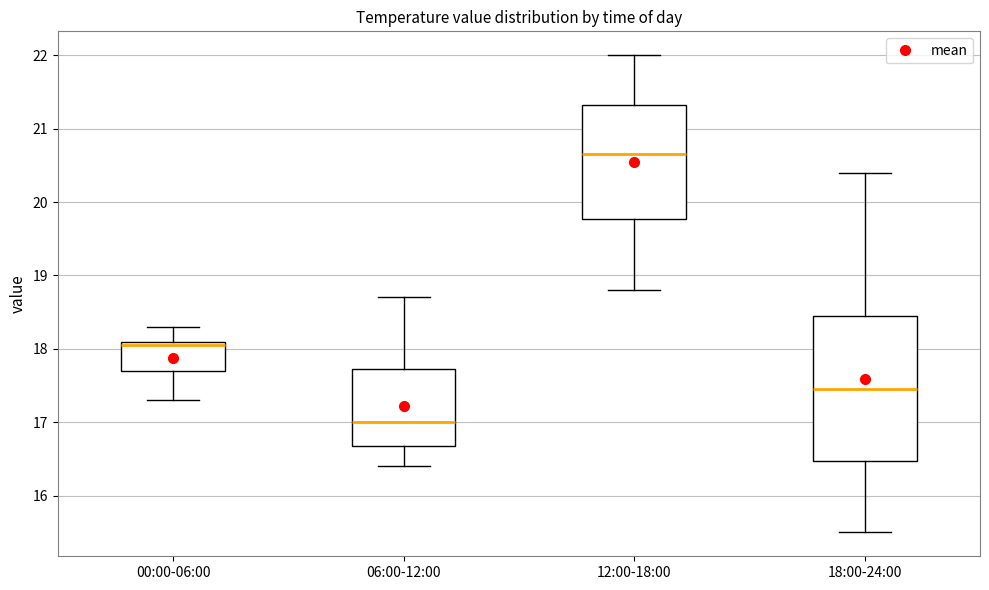

Which box has the lowest median line?

06:00-12:00